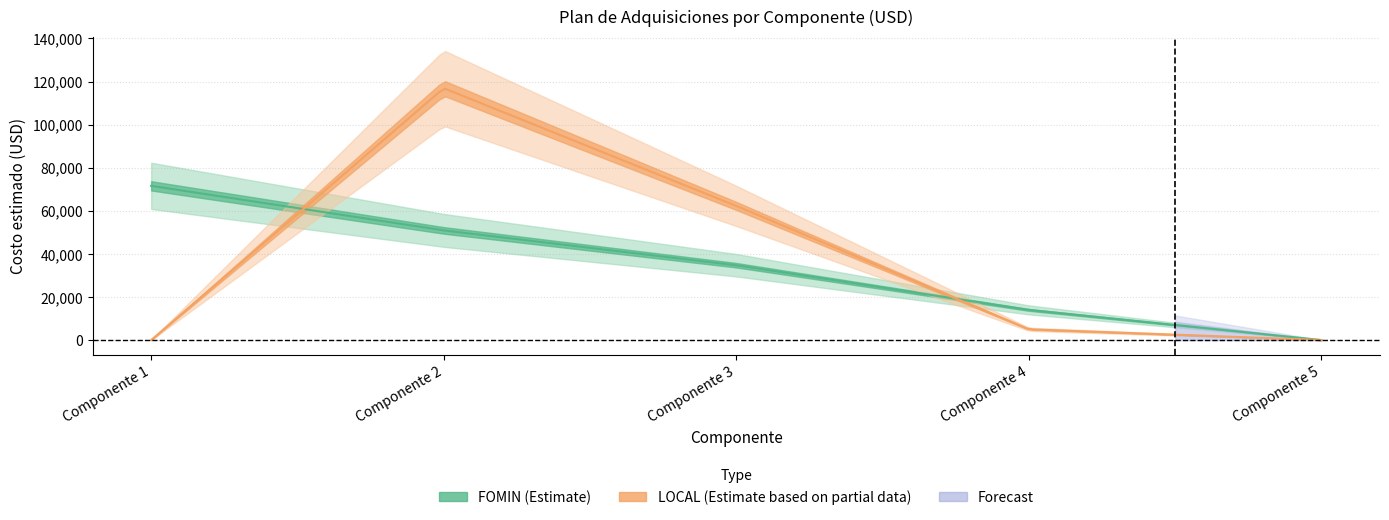

Count the number of categories in the chart.

5